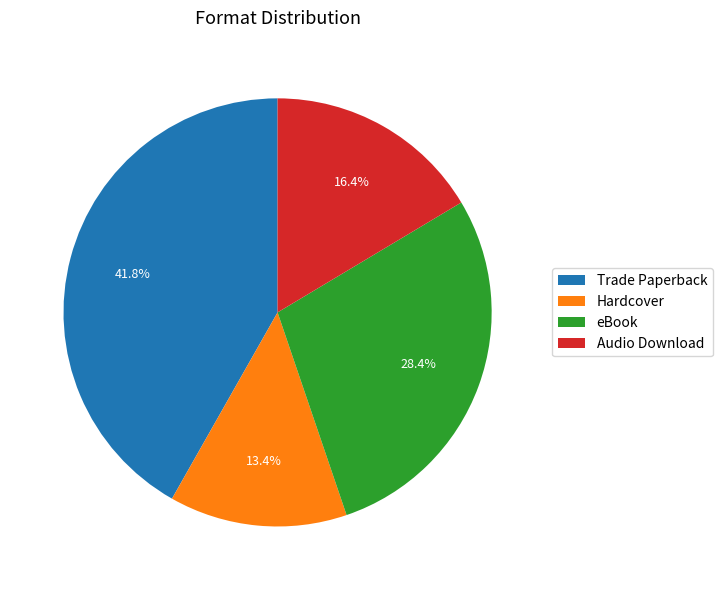

To the nearest percent, what percentage of the pie is eBook?

28%